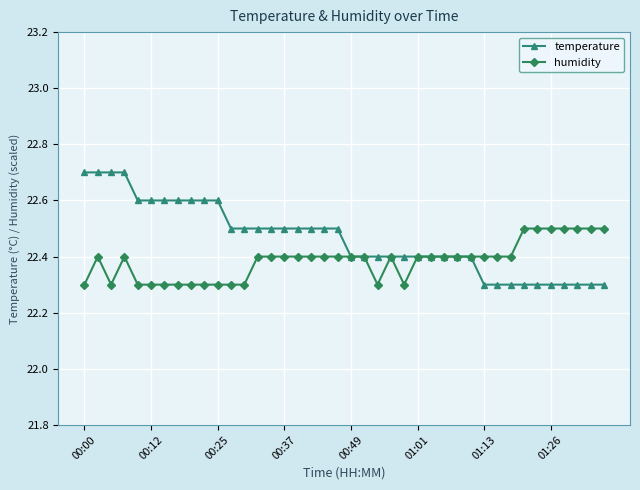

What are all the series names shown in the legend?

temperature, humidity